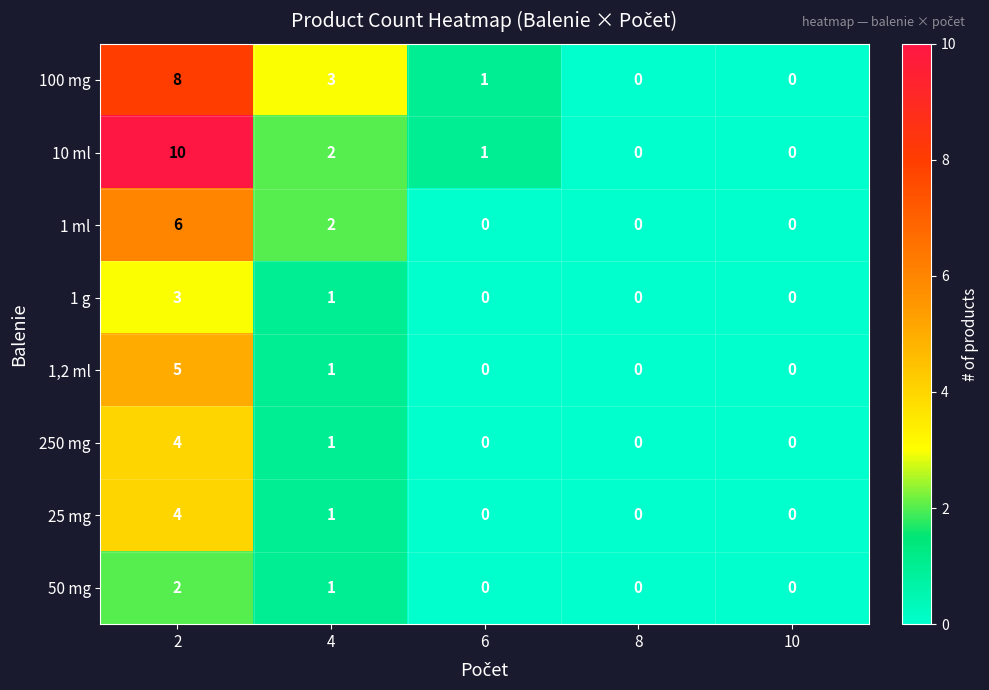

What is the difference between the highest and lowest values at 2?

8